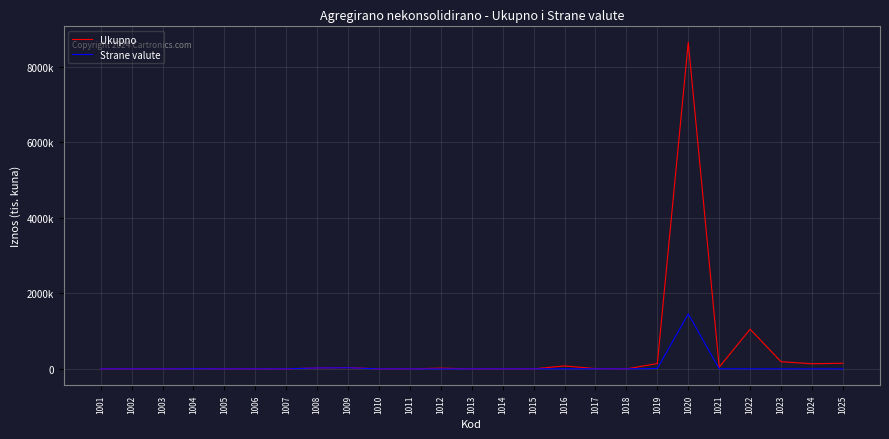

List the series in order of their overall mean, lowest first.

Strane valute, Ukupno